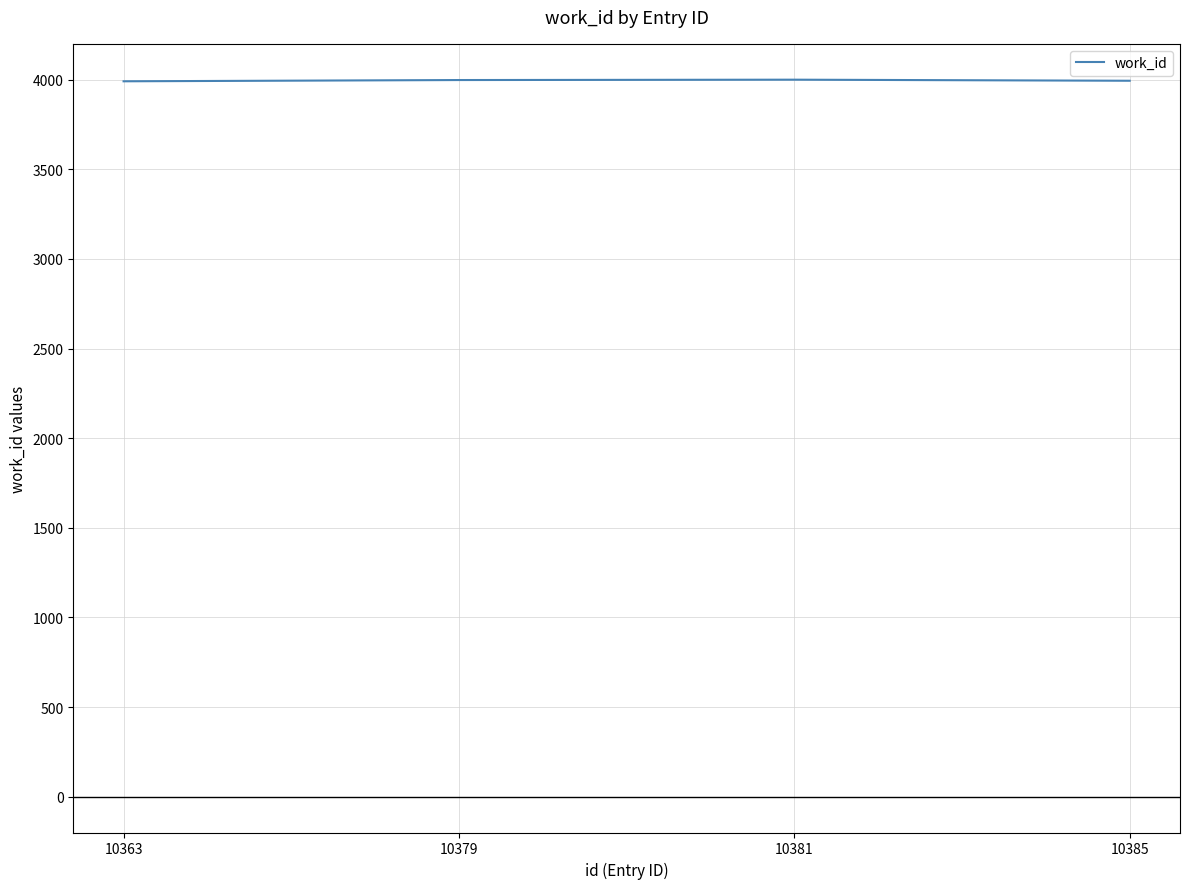

What is the ratio of the value at 10381 to the value at 10379?

1.0